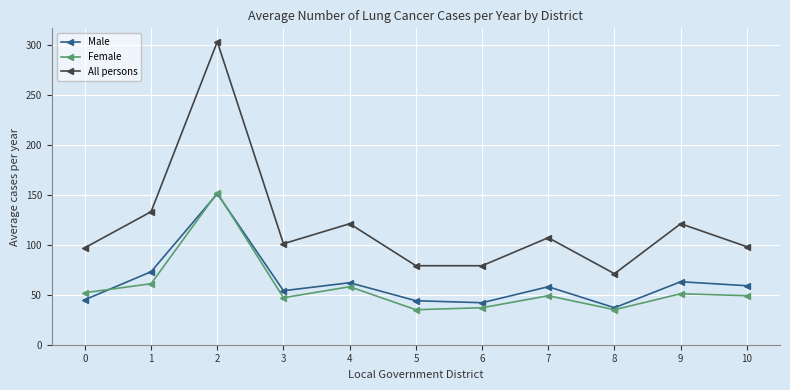

At how many categories does at least one series exceed 118?

4